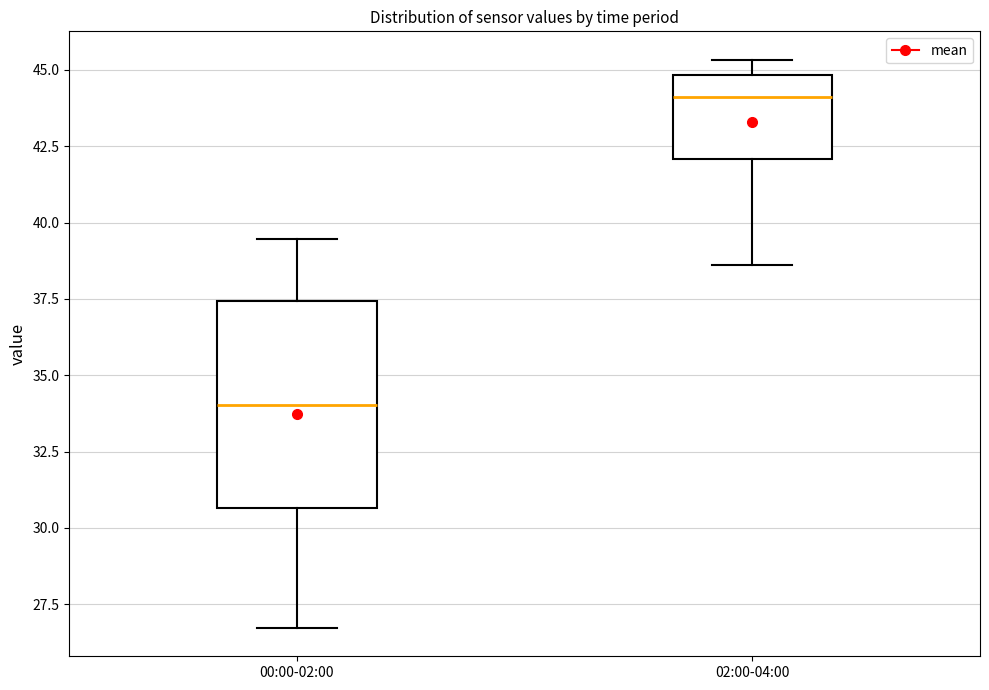

Where is the lower edge of the box for 00:00-02:00 on the y-axis? The values are not printed on the chart, so give them approximately, as read against the axis.

30.5